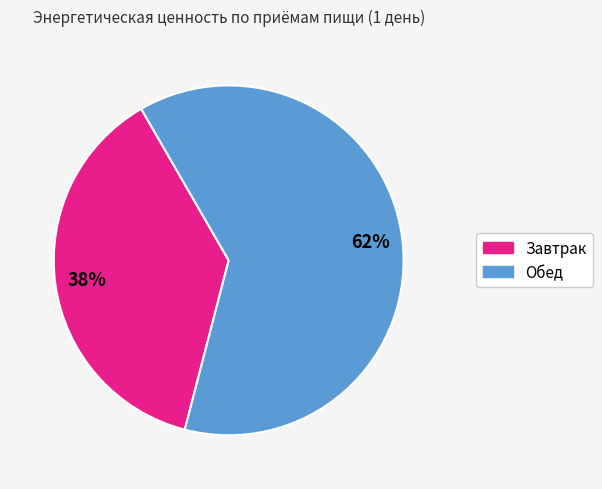

What is the ratio of the value at Завтрак to the value at Обед?

0.6